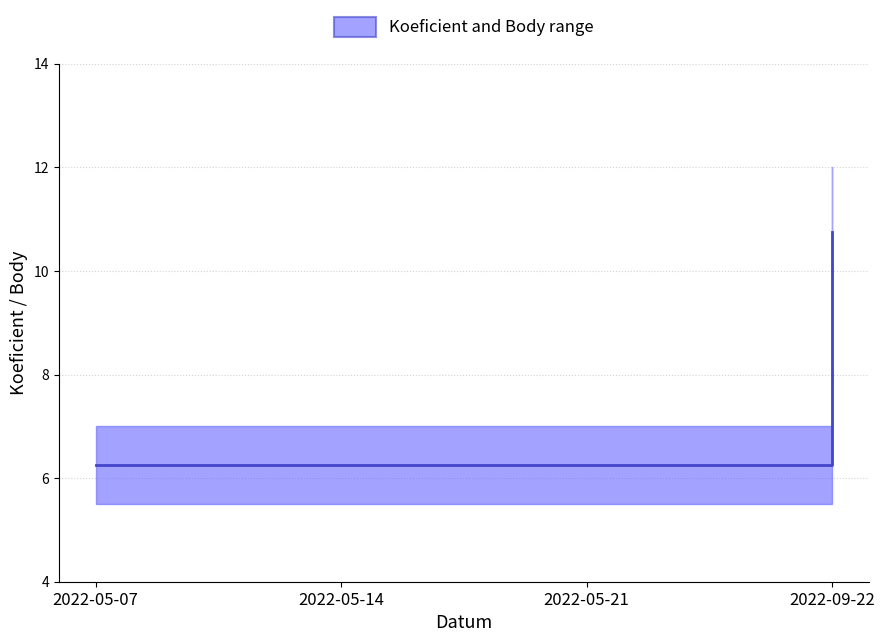

Reading right to left, what are all the values shown in this chart?

10.8	6.2	6.2	6.2